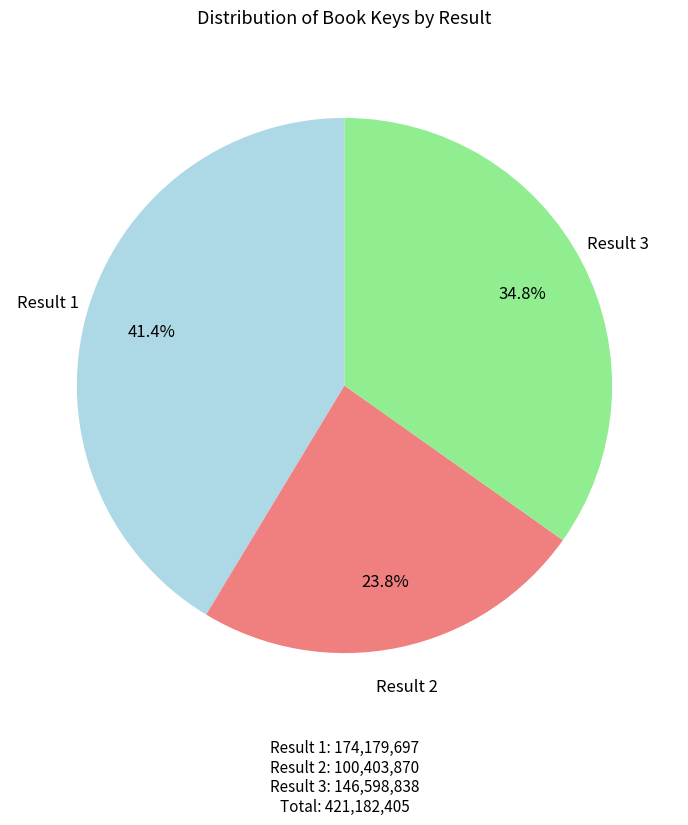

To the nearest percent, what is the difference between the largest and smallest slice percentages?

18%